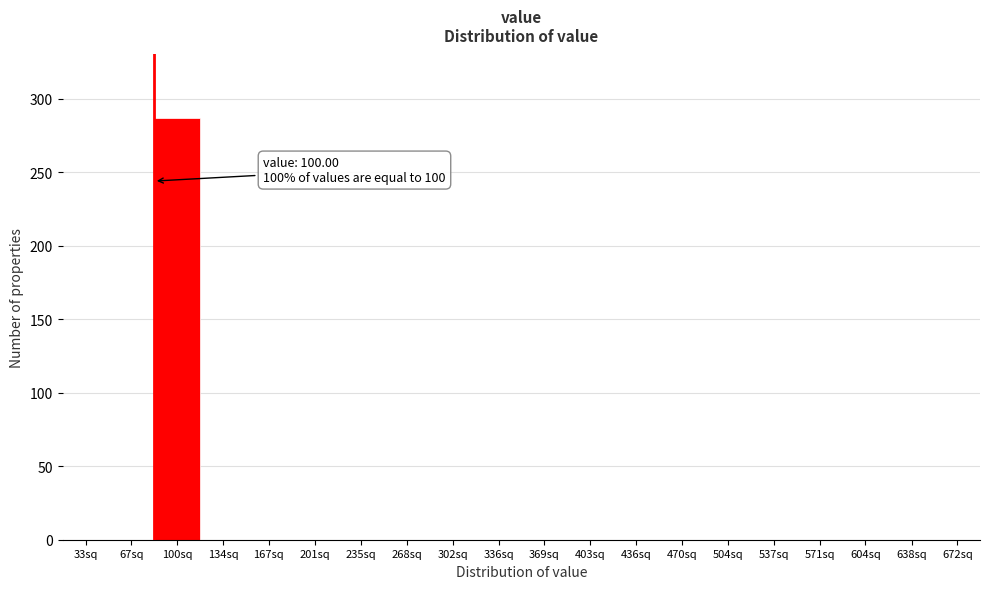

Reading left to right, what are all the values shown in this chart?

33sq=0	67sq=0	100sq=287	134sq=0	167sq=0	201sq=0	235sq=0	268sq=0	302sq=0	336sq=0	369sq=0	403sq=0	436sq=0	470sq=0	504sq=0	537sq=0	571sq=0	604sq=0	638sq=0	672sq=0